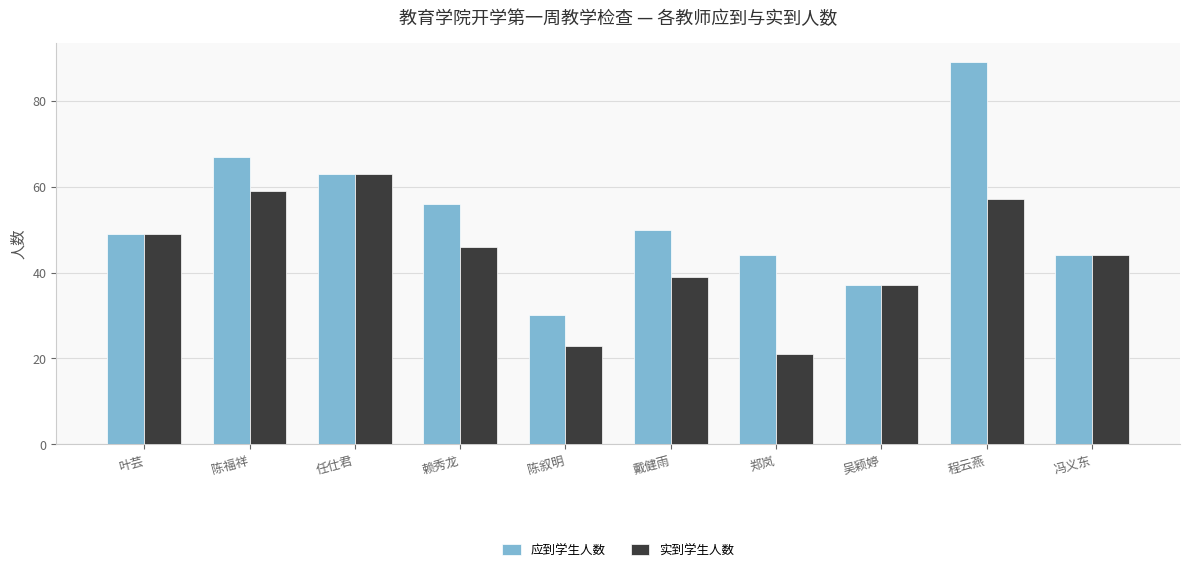

How many data points in 实到学生人数 are less than 46?

5